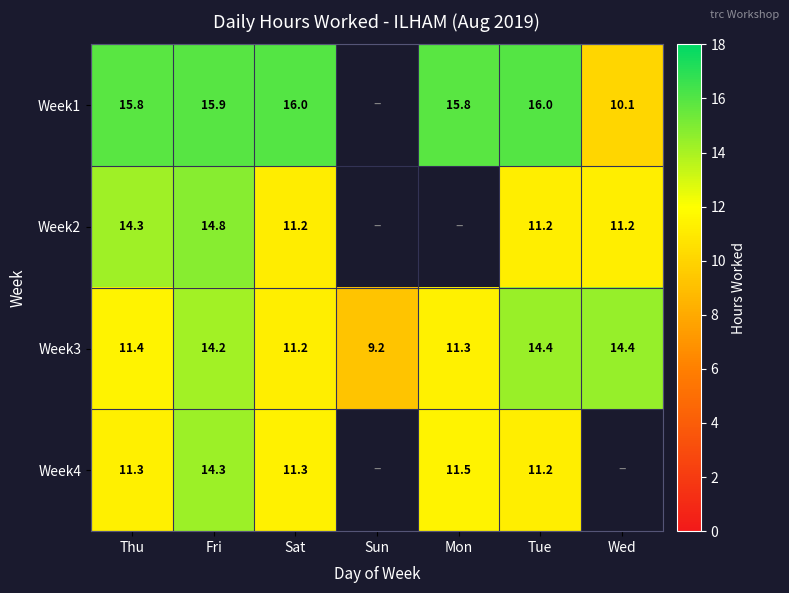

At which label does Week3 reach its minimum?

Sun